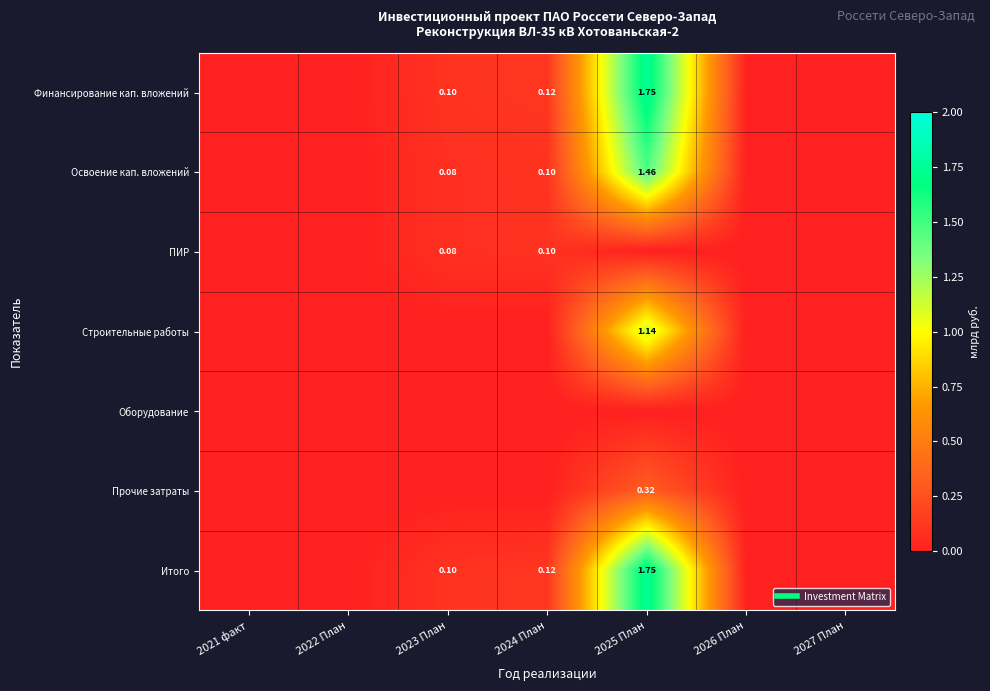

How many data points in Освоение кап. вложений are above 0?

3